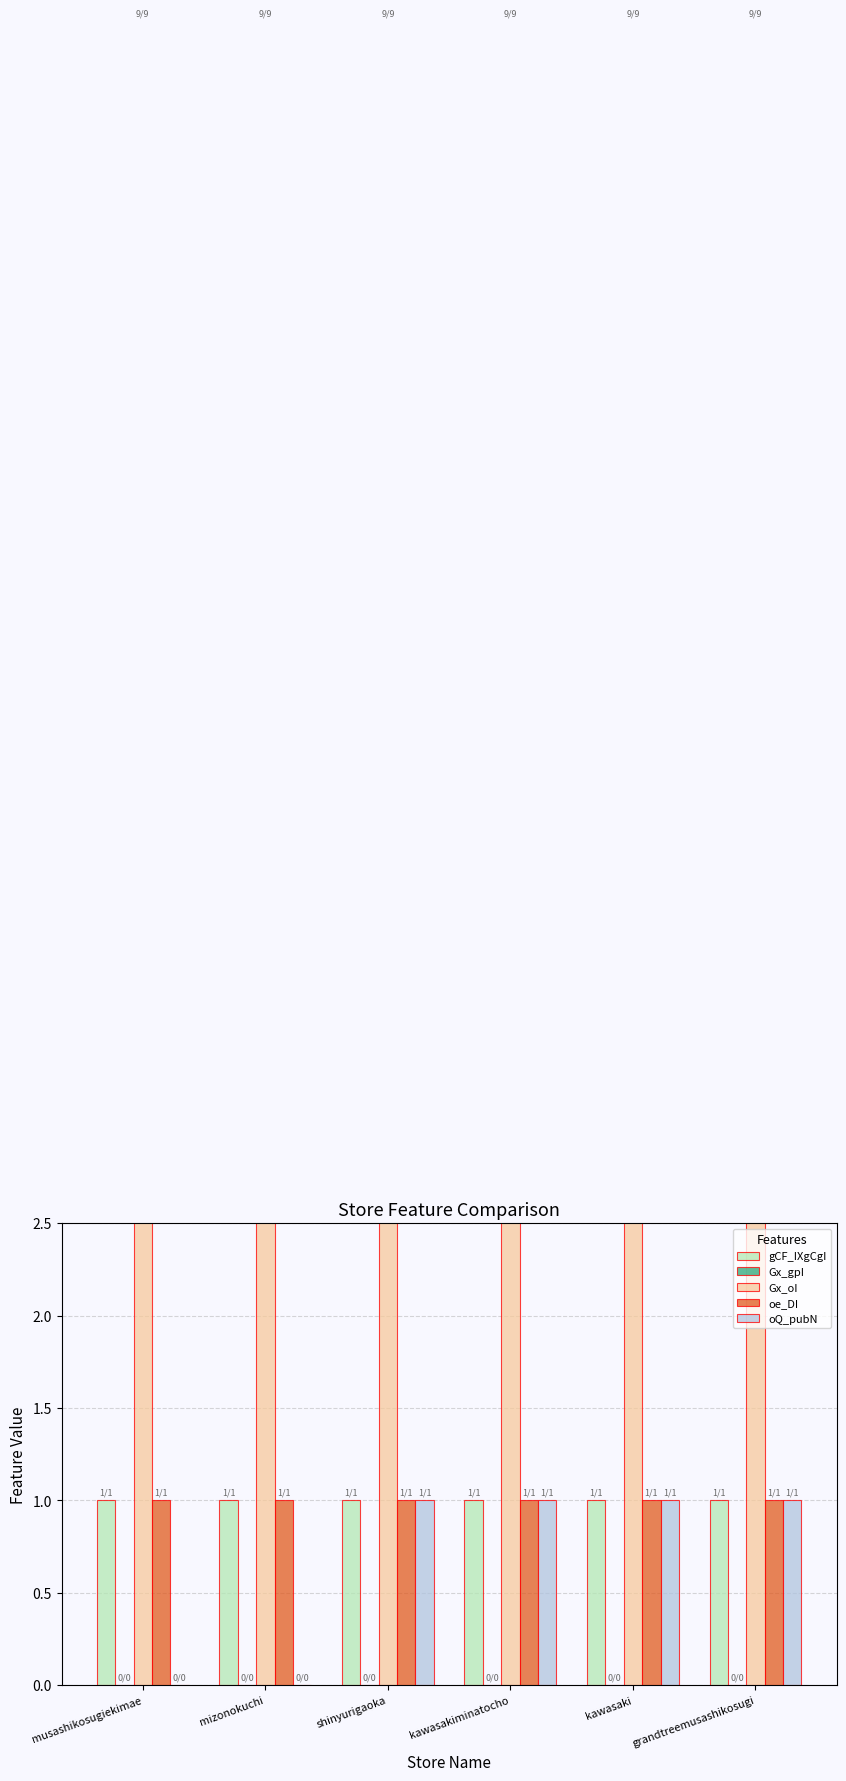

Rank the series by their maximum value, from lowest to highest.

Gx_gpI, gCF_IXgCgI, oe_DI, oQ_pubN, Gx_oI